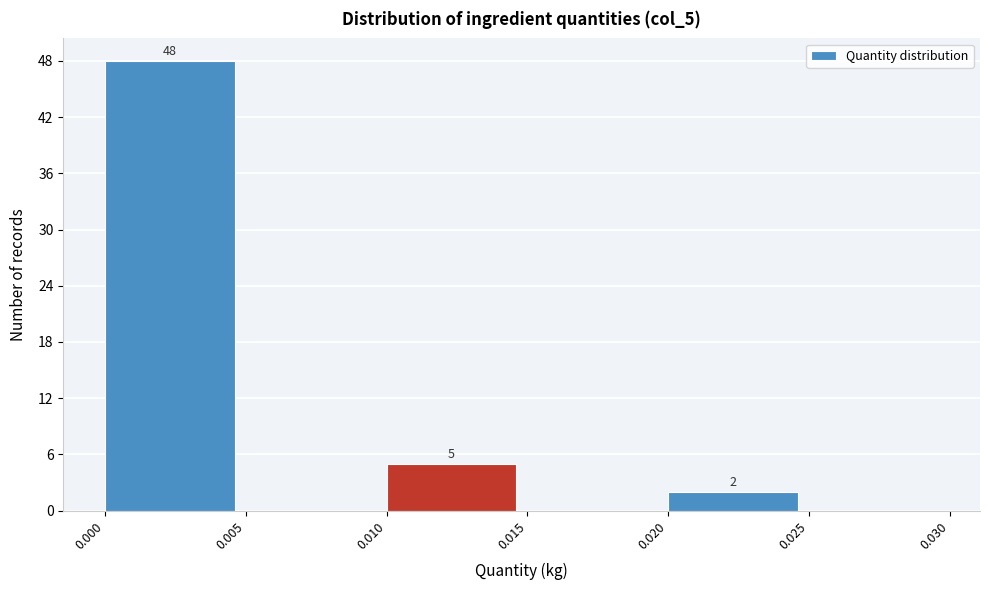

Which range on the x-axis has the tallest bar?

0.000 to 0.005